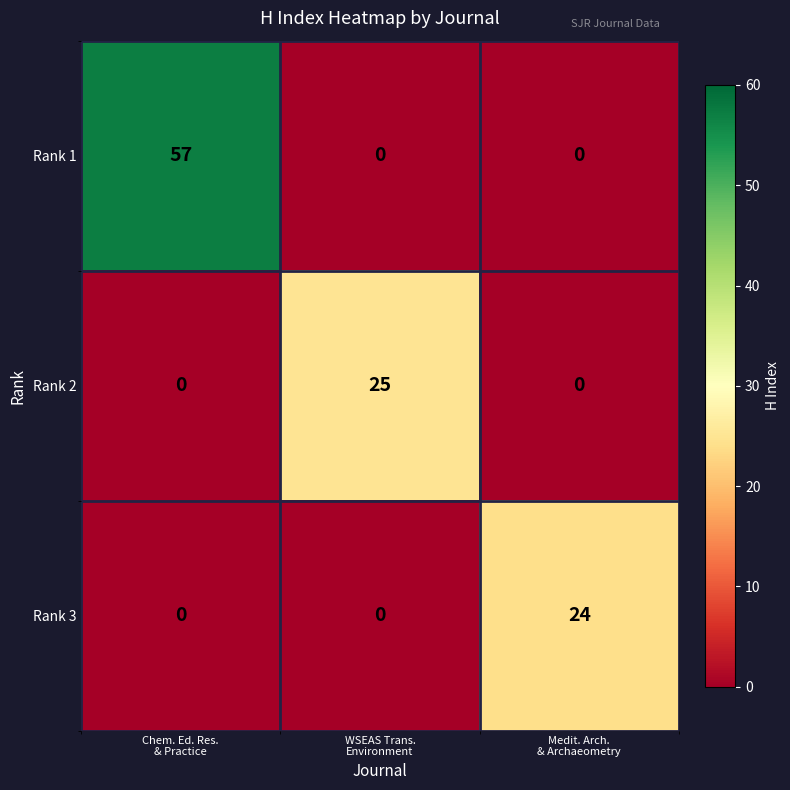

What is the maximum value shown in the chart?

57